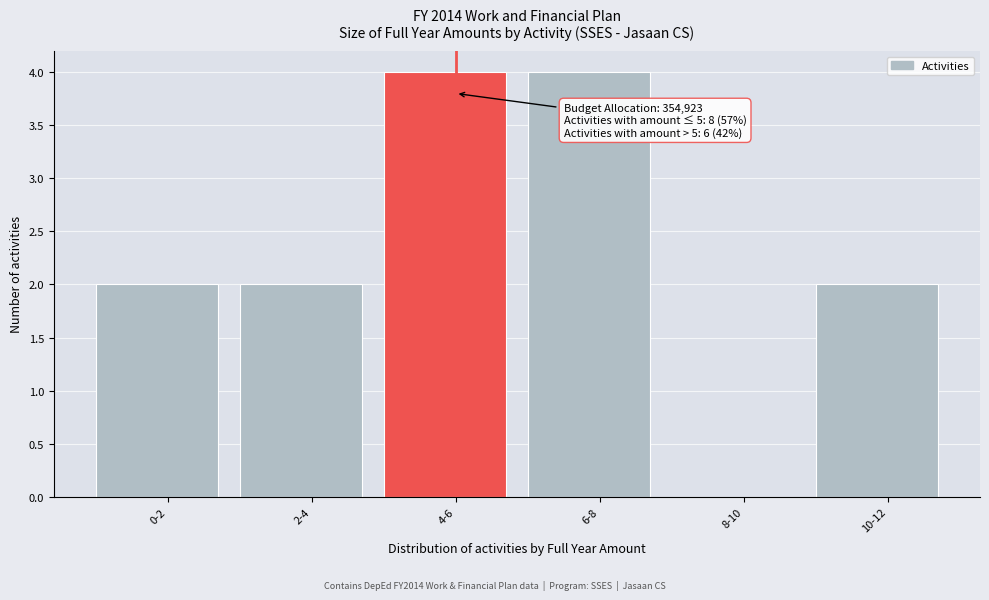

Reading left to right, transcribe all the data shown in this chart.

0-2=2	2-4=2	4-6=4	6-8=4	8-10=0	10-12=2